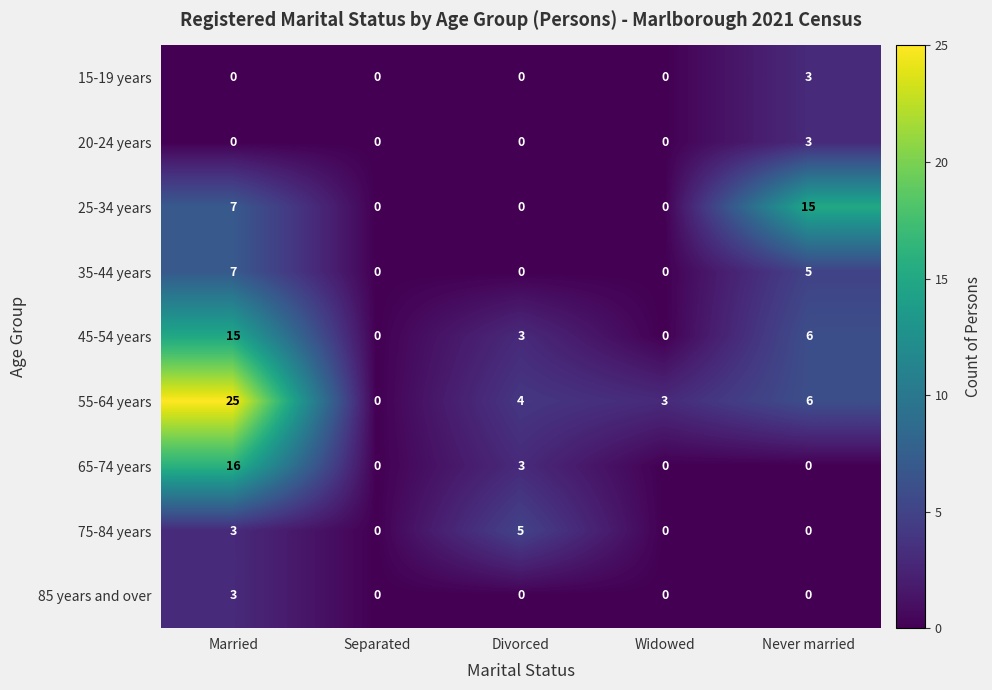

How many values in the 65-74 years series exceed 0?

2